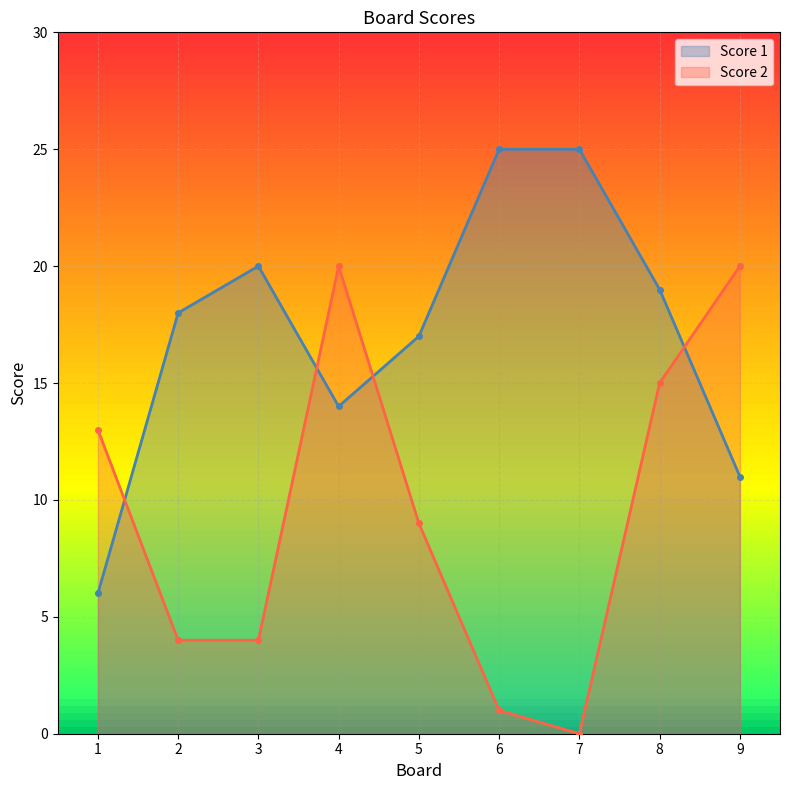

What is the value of the Score 2 point at the 1st from the left?

13